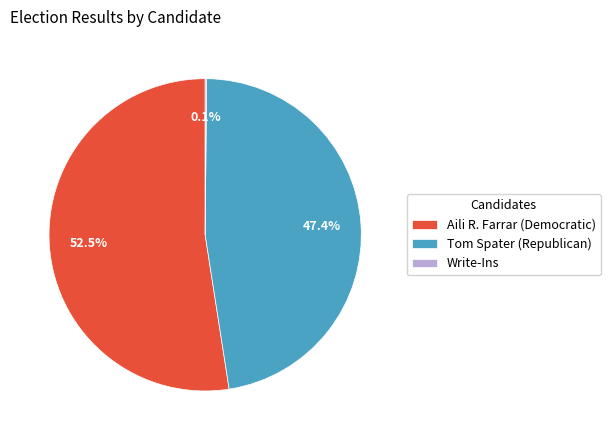

Which has a higher value, Tom Spater (Republican) or Aili R. Farrar (Democratic)?

Aili R. Farrar (Democratic)